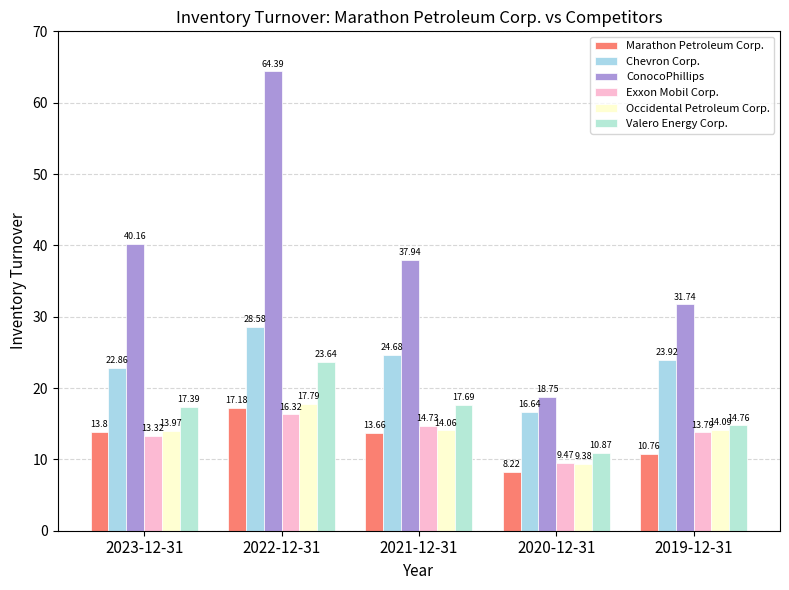

Which series has the largest total across all categories?

ConocoPhillips